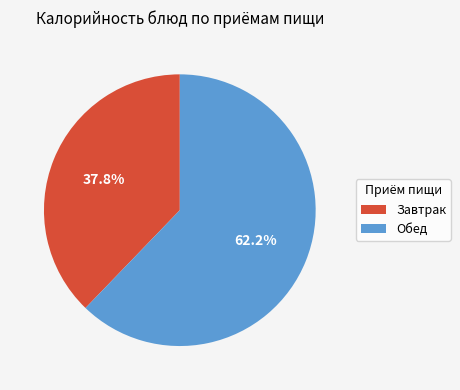

What portion of the pie excludes Завтрак?

62.2%